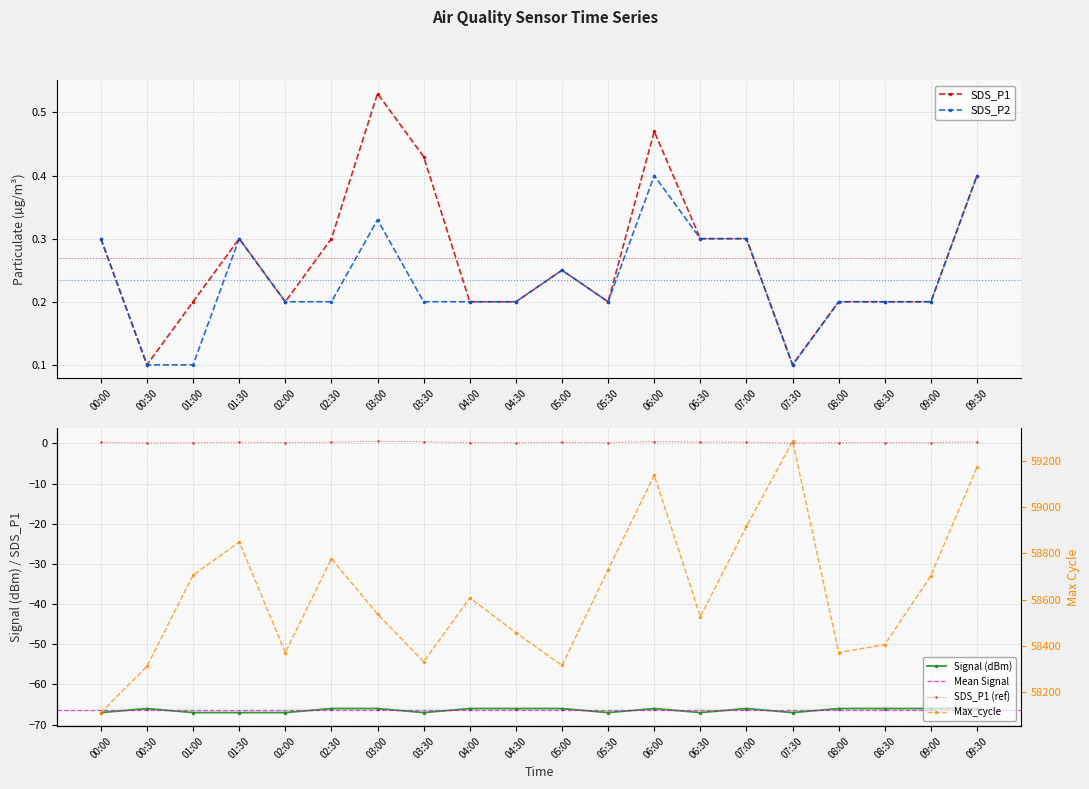

What is the average value of the Signal series?

-66.4